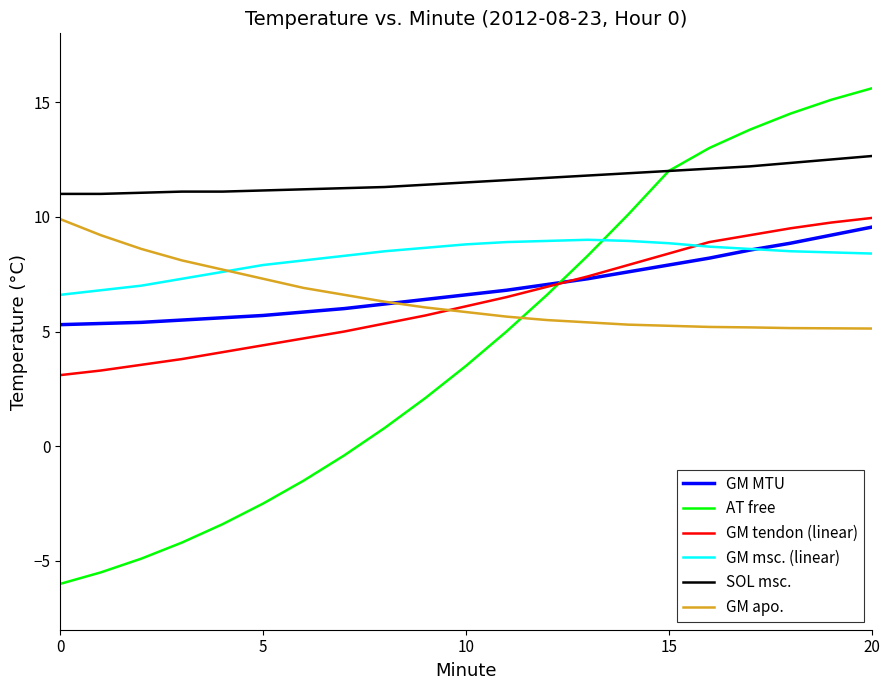

Which series has the largest total across all categories?

SOL msc.